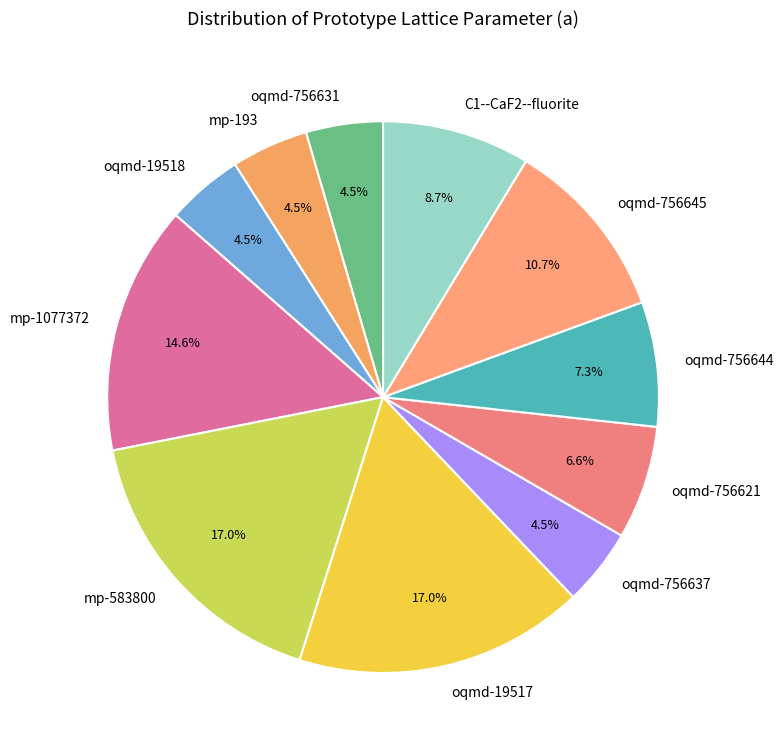

To the nearest percent, what is the combined percentage of oqmd-19517 and mp-583800?

34%